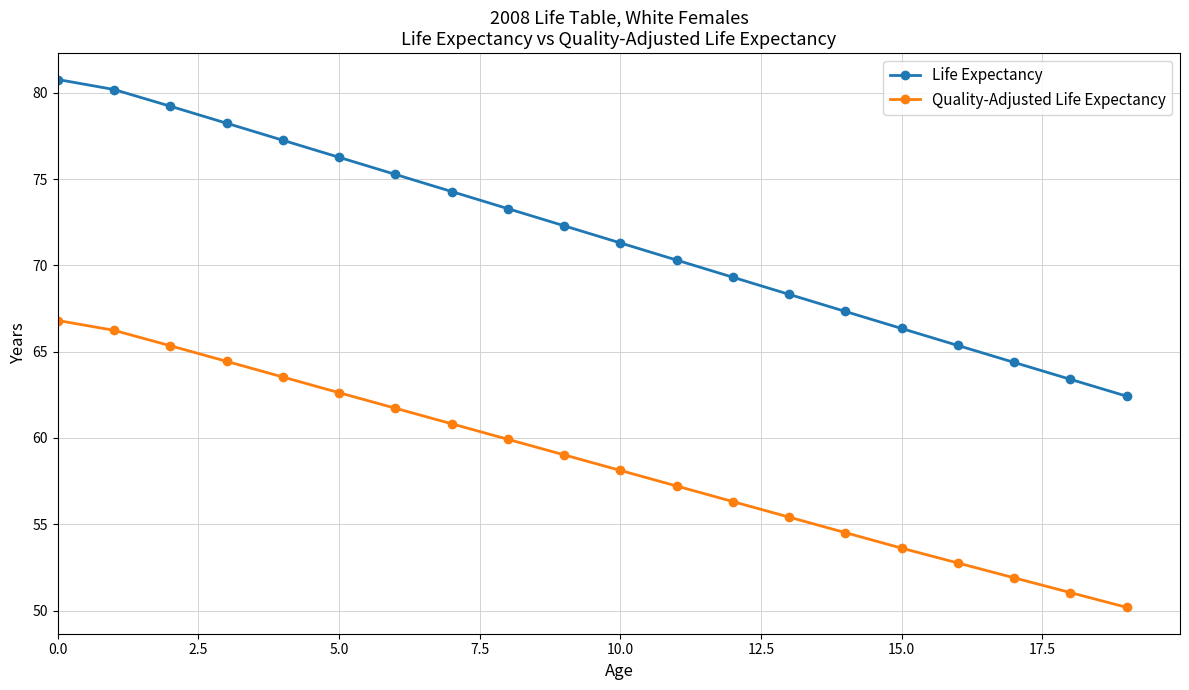

Which series has the largest total across all categories?

Life Expectancy